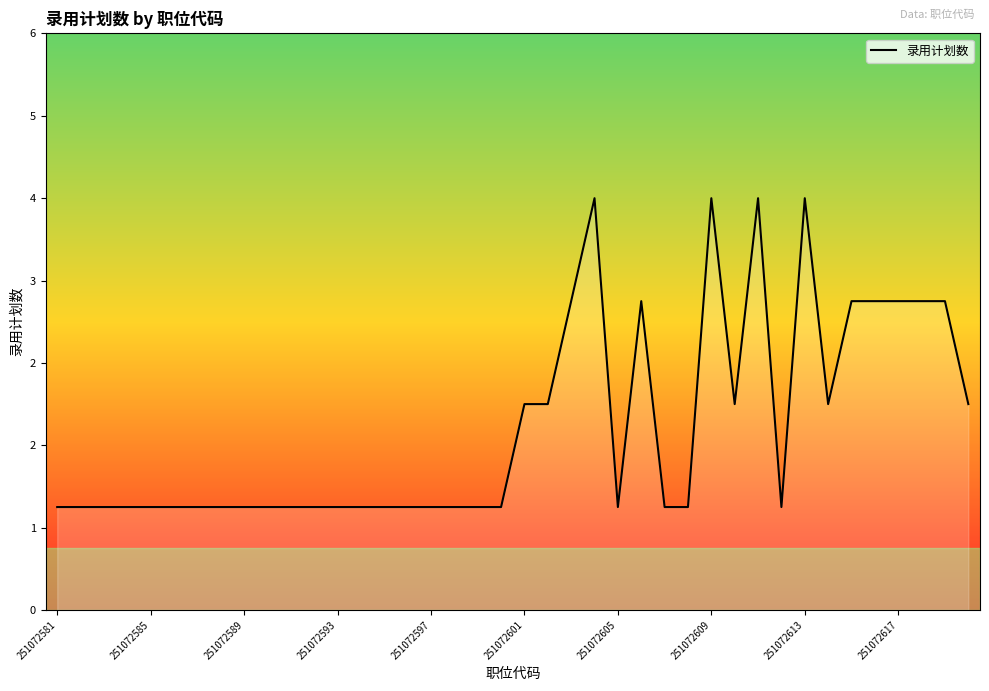

Is this an area chart (filled region under the line)?

Yes